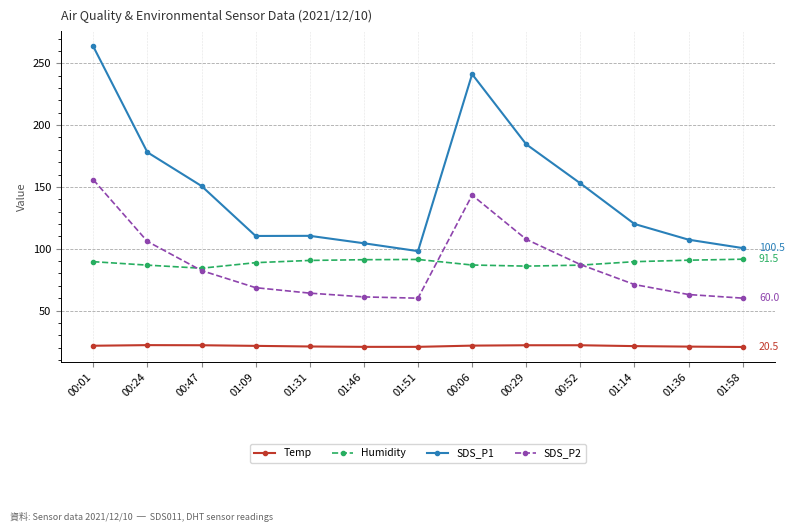

True or false: Humidity and Temp intersect in this chart.

False